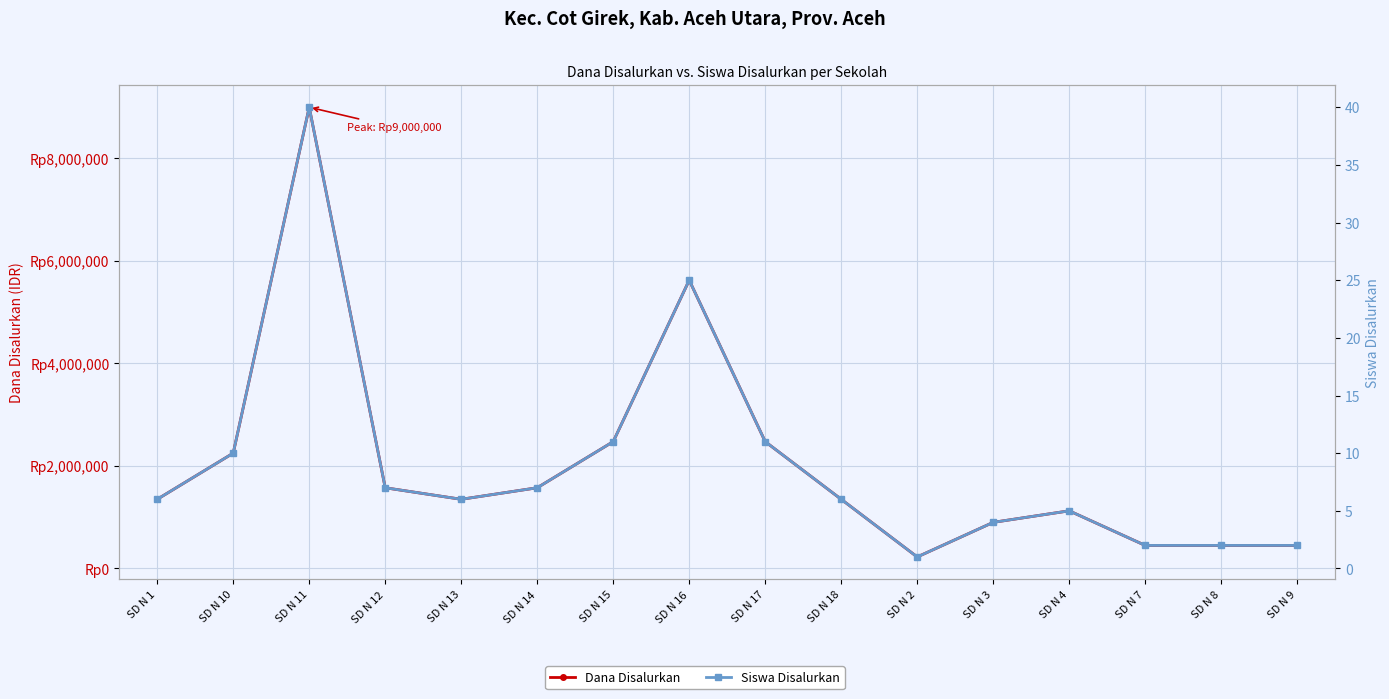

What is the value of the Siswa Disalurkan point at the 15th from the left?

2